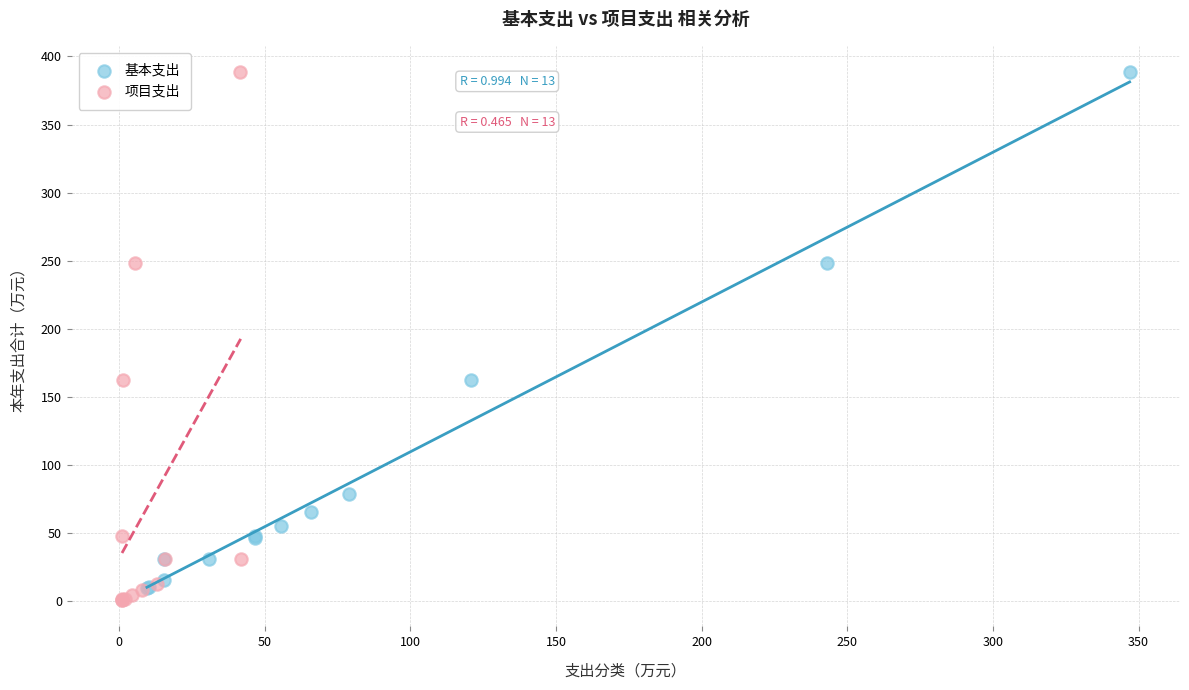

Which series has the largest Y range (max minus min)?

项目支出